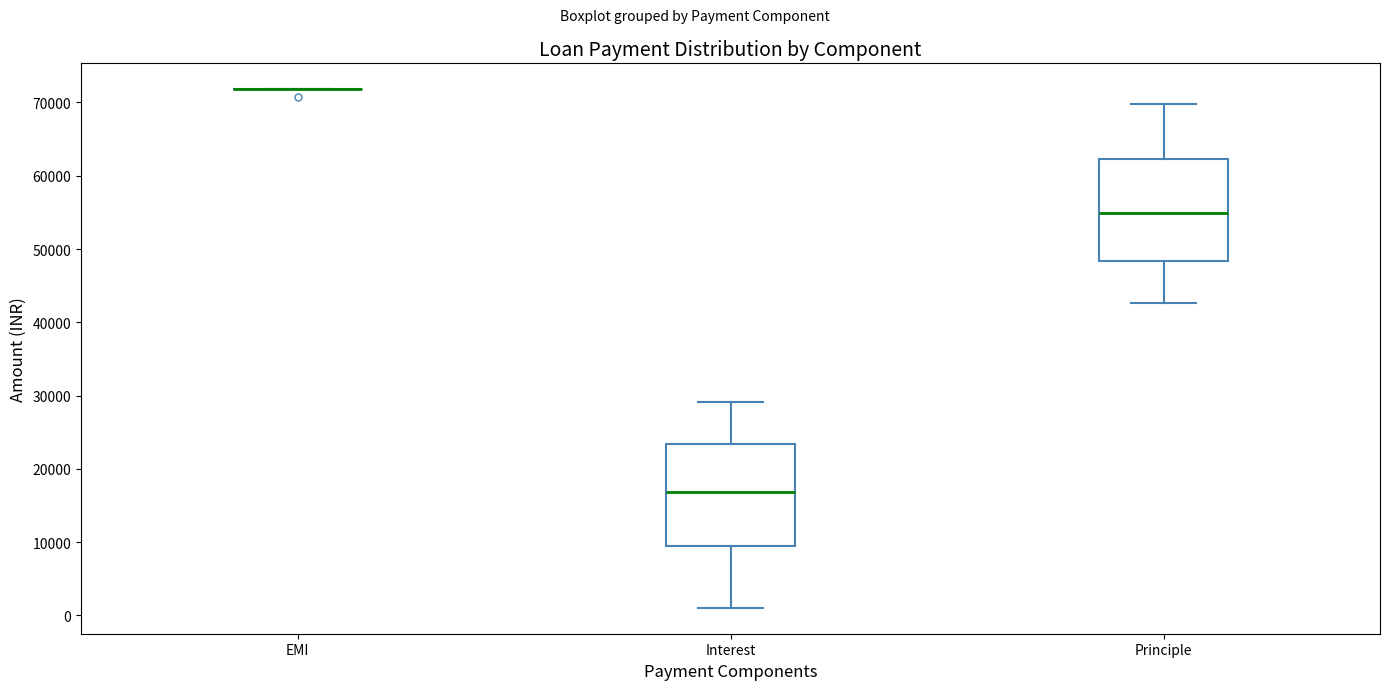

Where is the upper edge of the box for Interest on the y-axis? The values are not printed on the chart, so give them approximately, as read against the axis.

23000